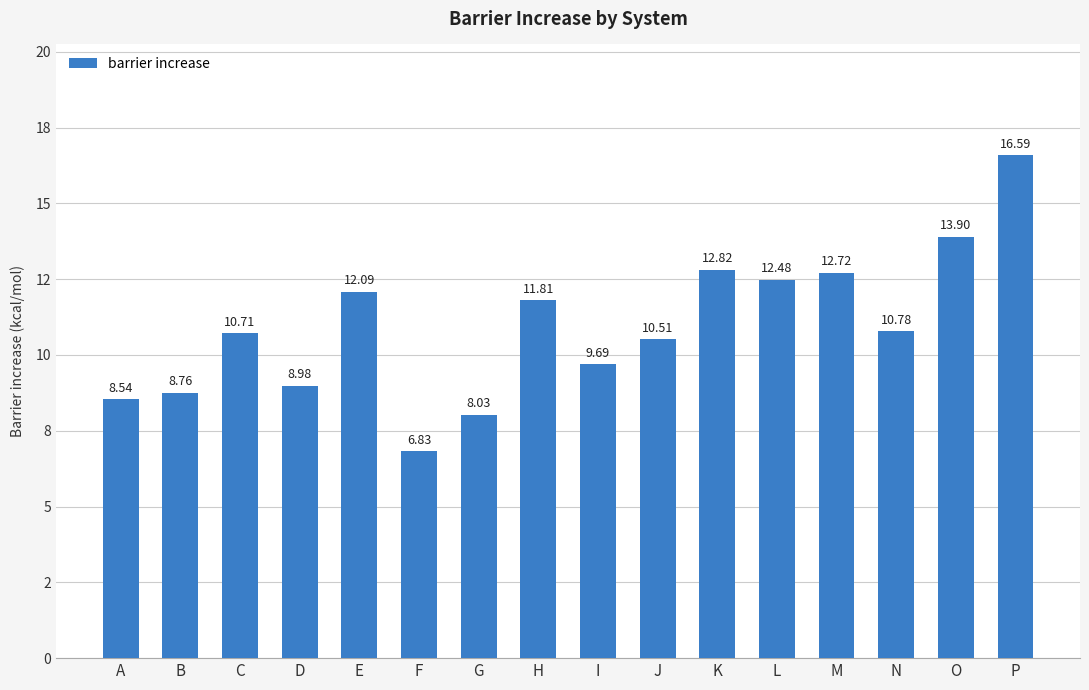

Are the bars horizontal?

No